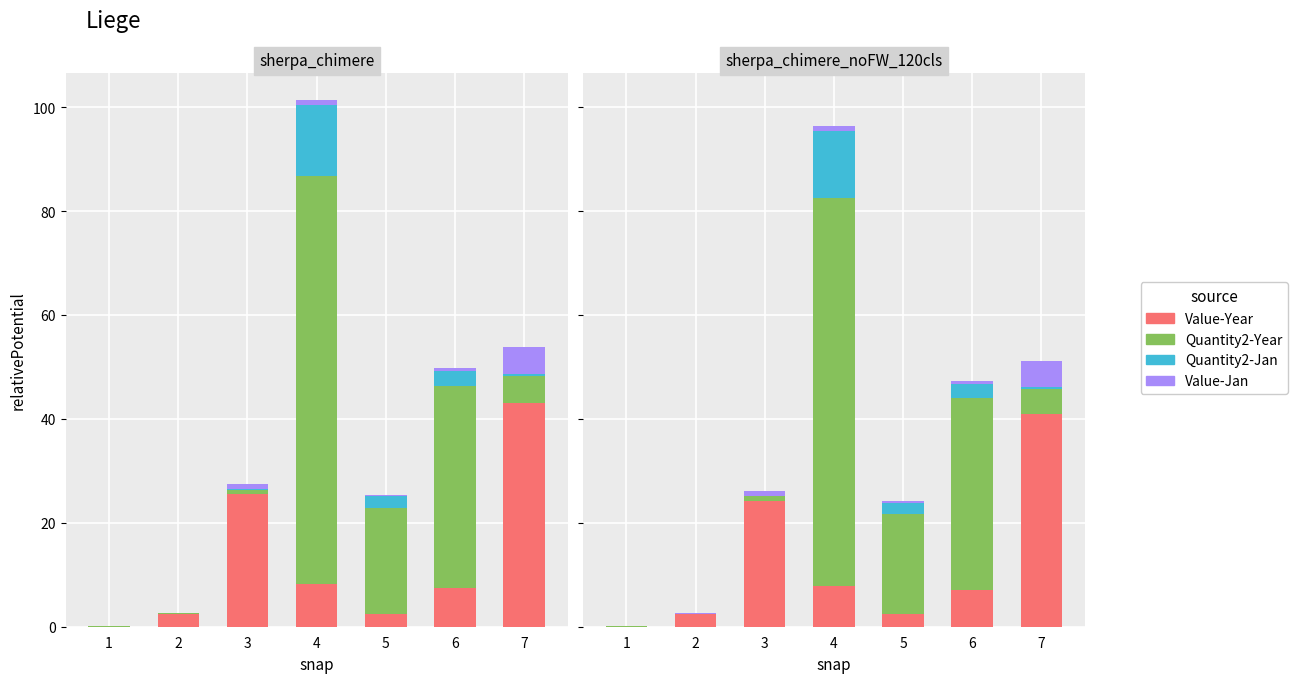

Which series has the largest range (max minus min)?

Quantity2-Year